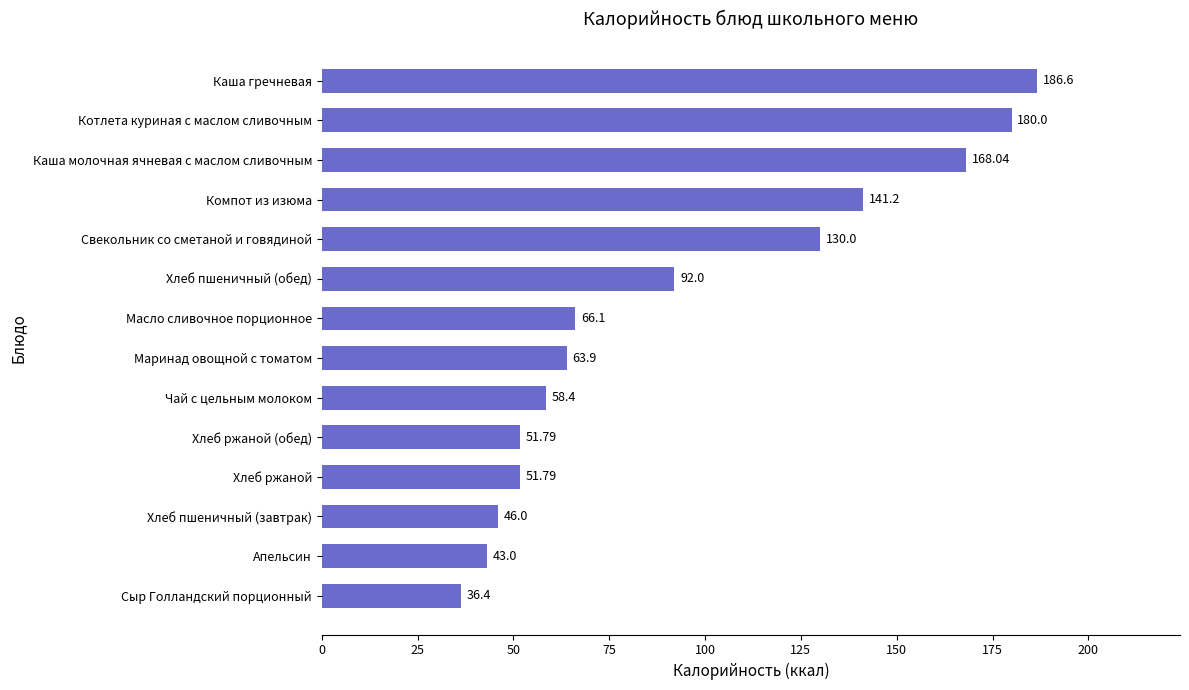

What is the change in value from Компот из изюма to Котлета куриная с маслом сливочным?

+38.8